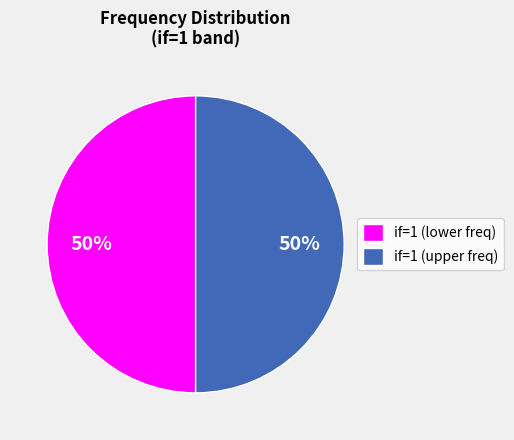

How many segments does this pie chart have?

2